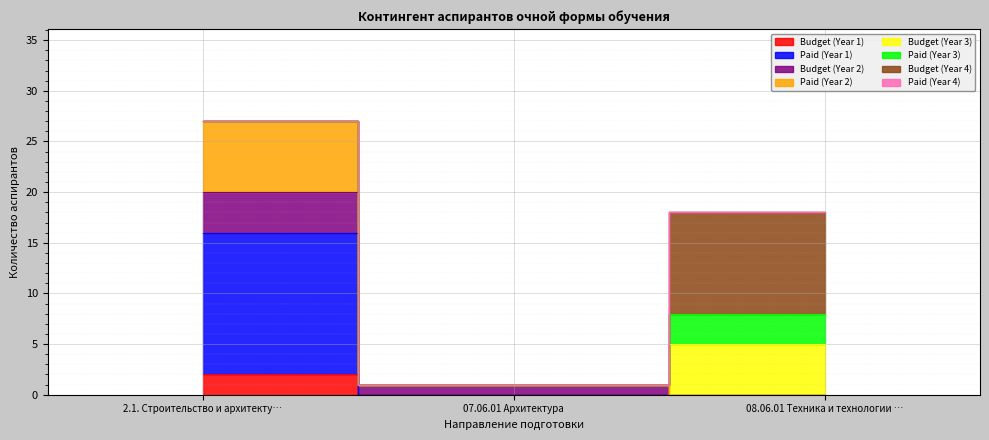

Which category has the highest value across all series?

2.1. Строительство и архитекту…